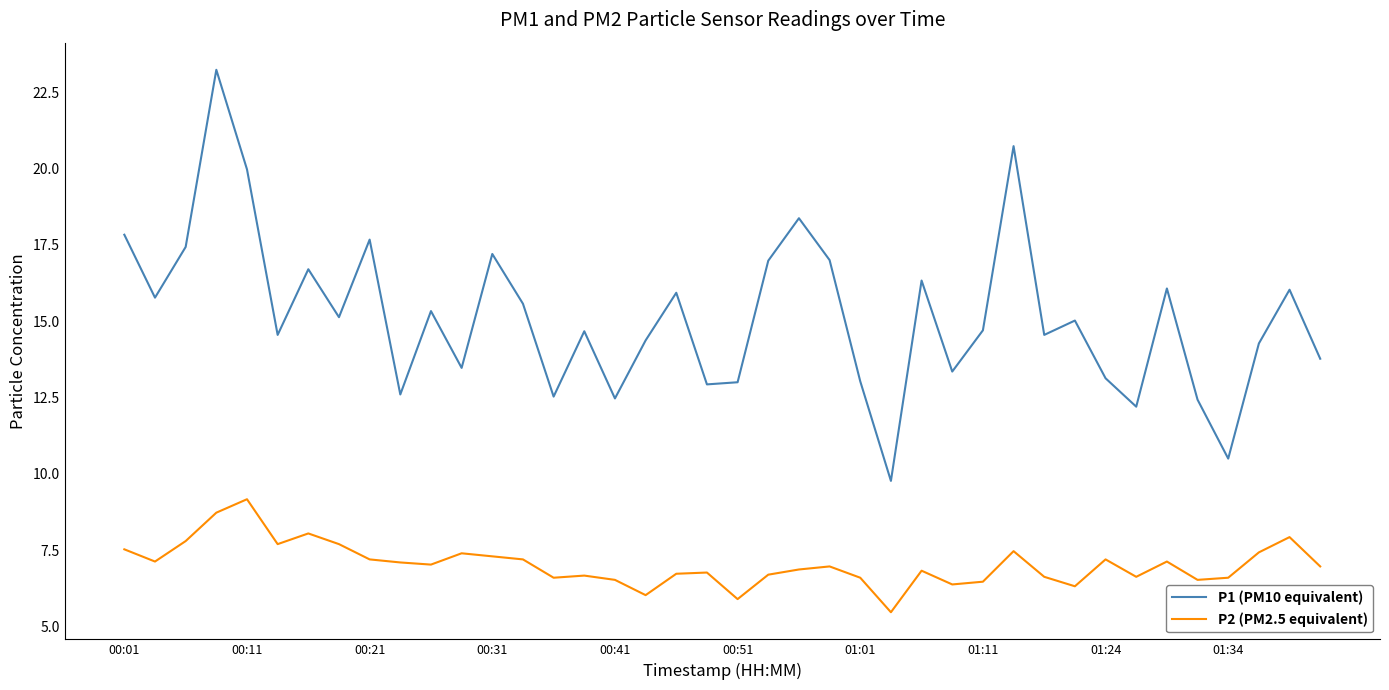

Which series has the largest total across all categories?

P1 (PM10 equivalent)